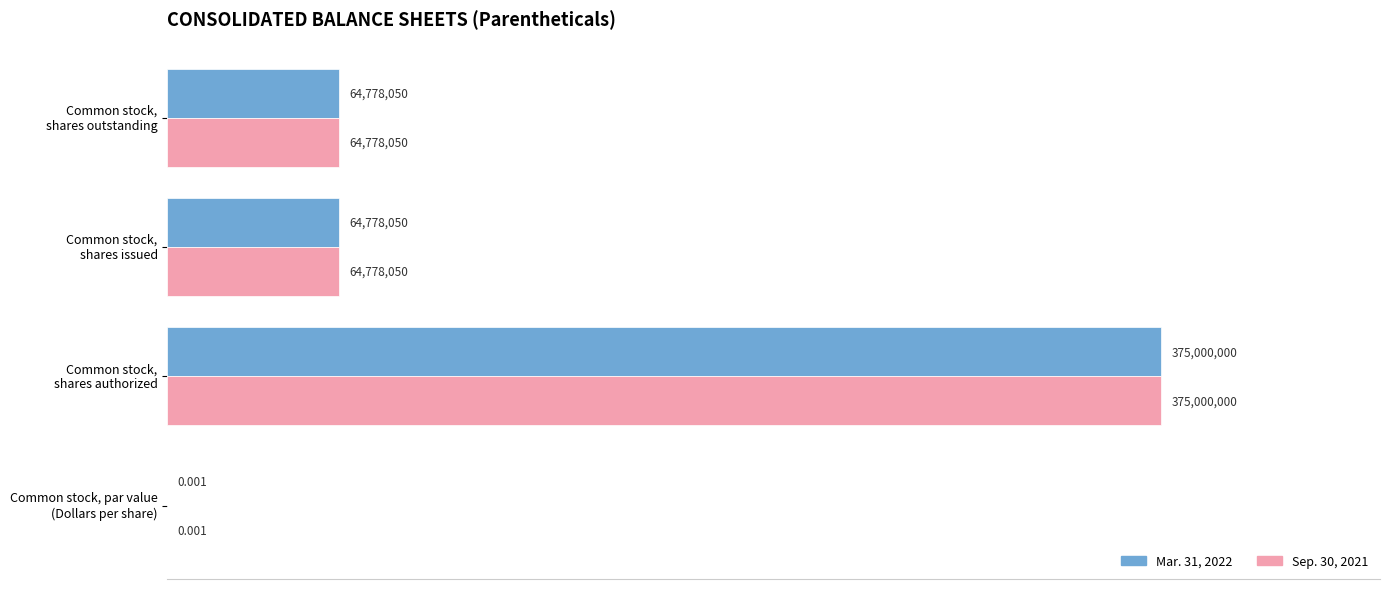

What are all the series names shown in the legend?

Mar. 31, 2022, Sep. 30, 2021